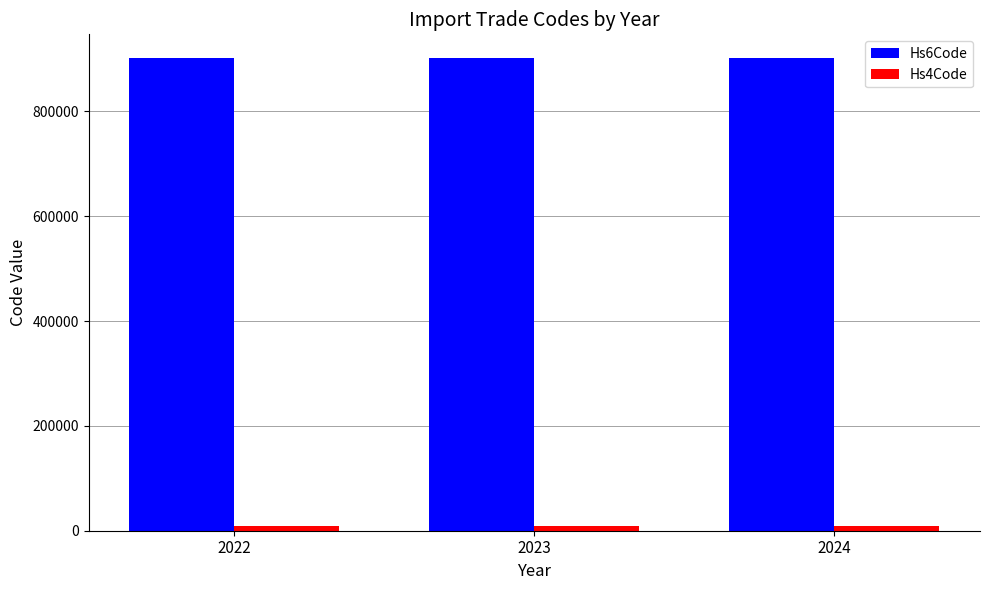

Are the bars grouped side by side (vs. stacked)?

Yes